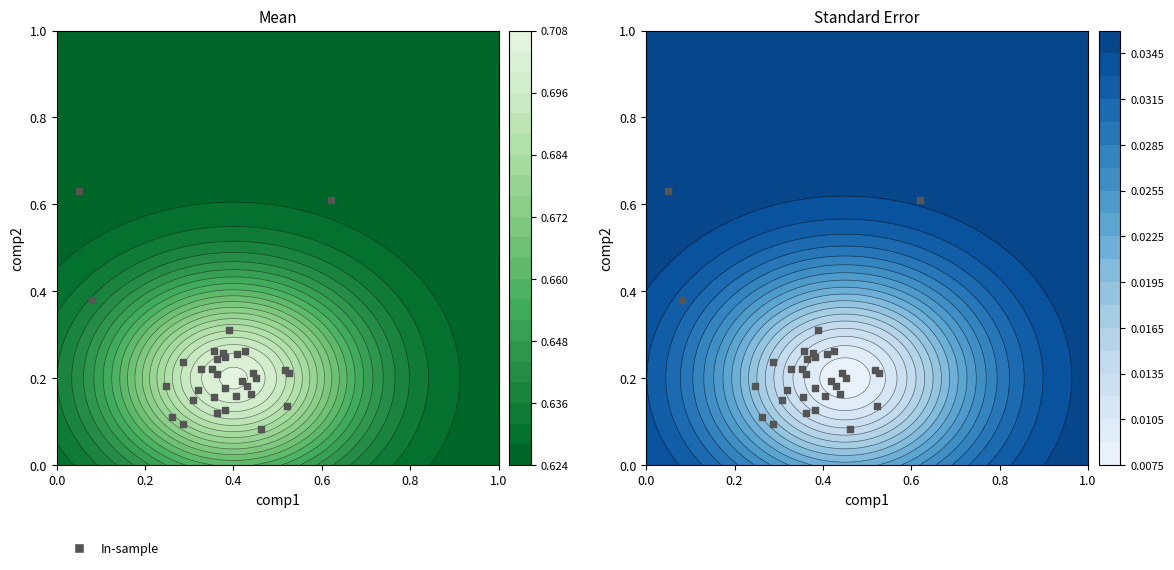

Reading left to right, what are all the values shown in this chart?

0.2	0.3	0.2	0.1	0.2	0.1	0.2	0.1	0.1	0.2	0.2	0.2	0.2	0.2	0.1	0.2	0.2	0.3	0.2	0.1	0.2	0.2	0.2	0.2	0.3	0.3	0.1	0.2	0.2	0.3	0.6	0.4	0.6